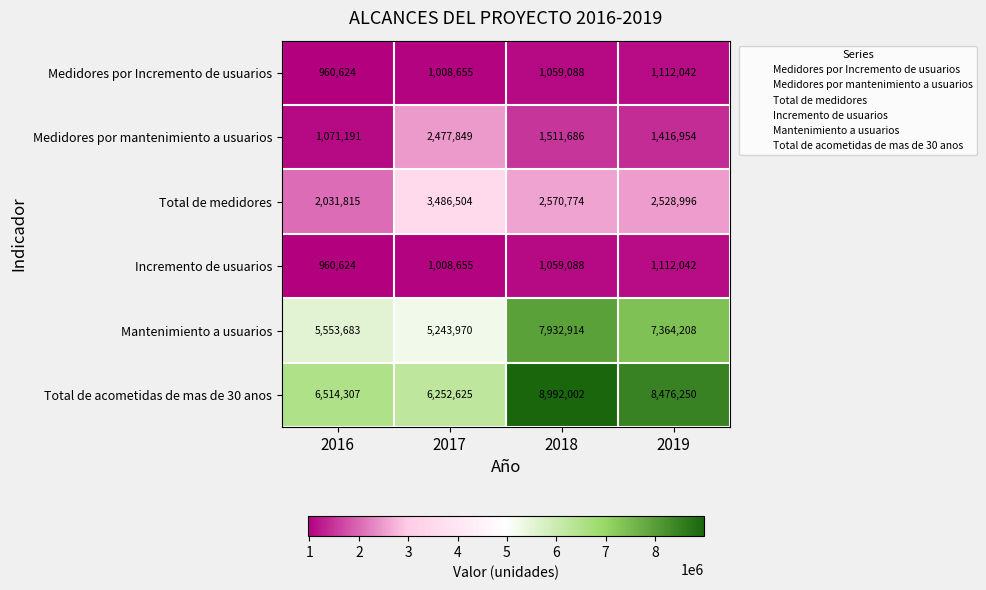

What is the sum of the Medidores por Incremento de usuarios values at 2018 and 2019?

2171130